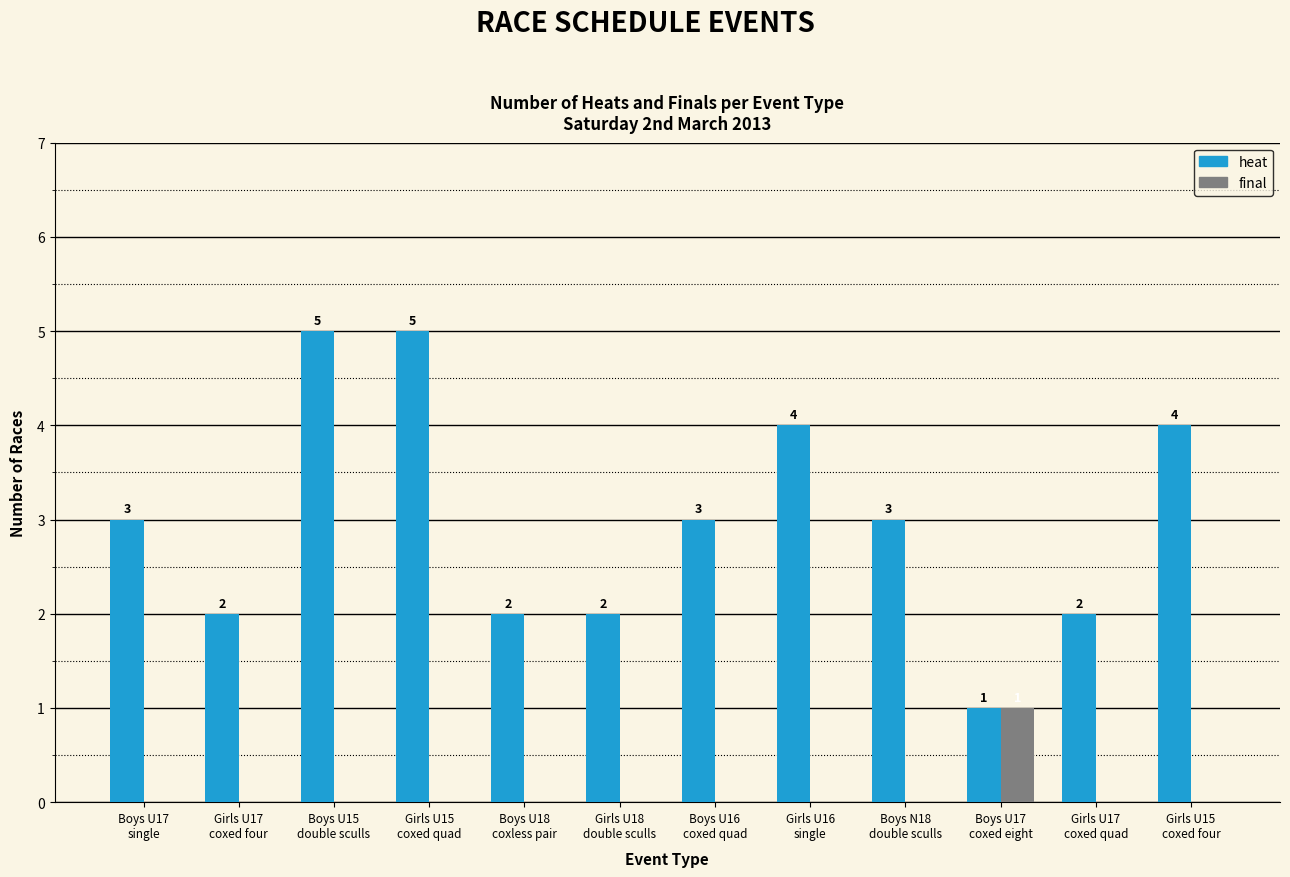

What is the maximum value for heat?

5